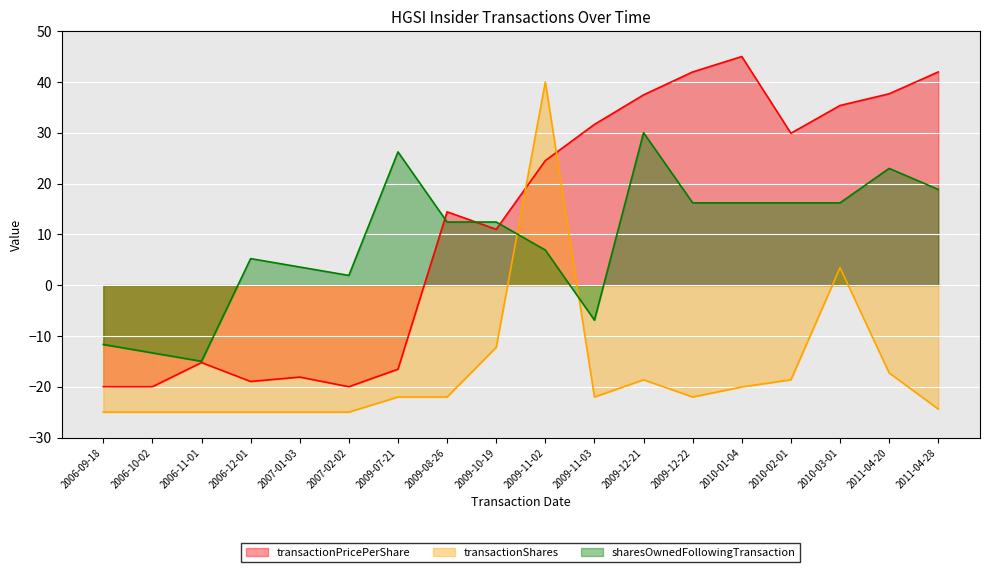

What is the highest value of the transactionShares series?

40.0